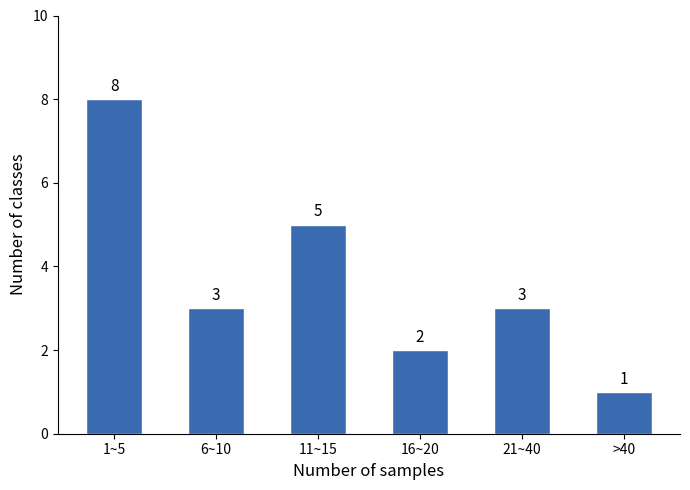

Reading right to left, what are all the values shown in this chart?

>40=1	21~40=3	16~20=2	11~15=5	6~10=3	1~5=8